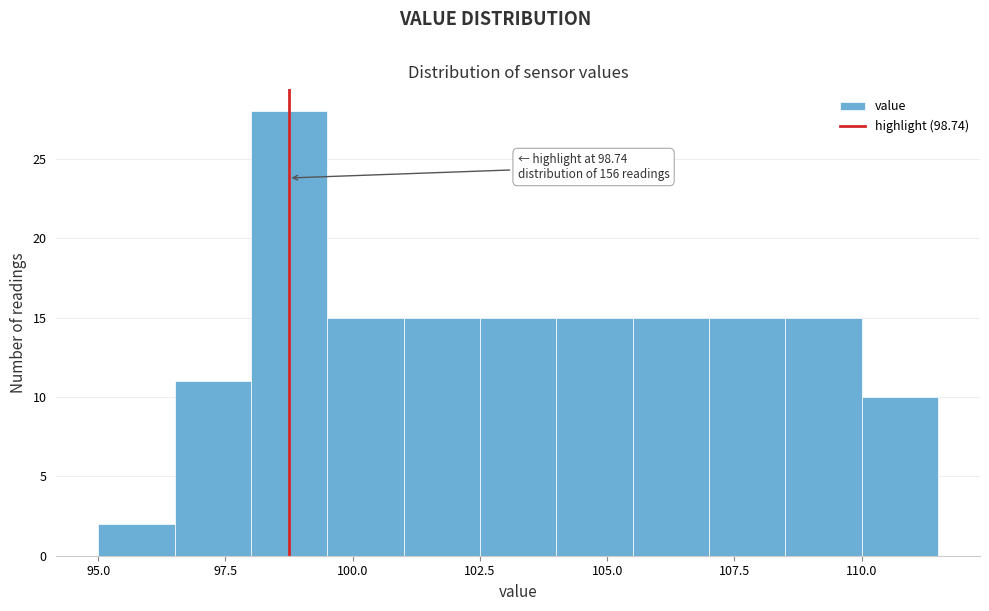

Read against the x-axis, roughly where is the centre of the tallest bar?

99.0